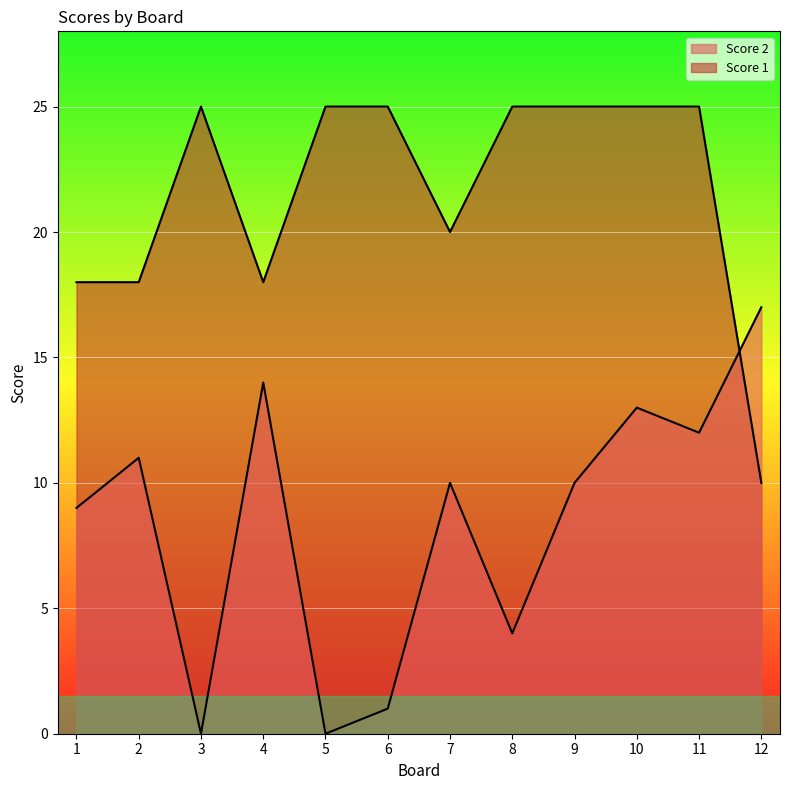

What is the value of the Score 2 point at the 1st from the left?

9